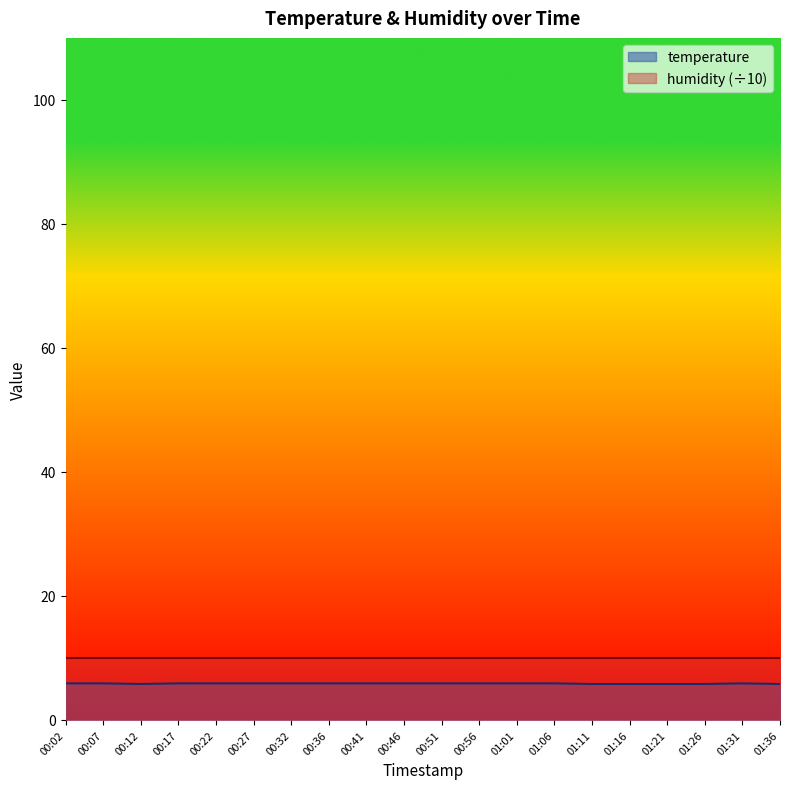

Which has a higher value, 00:51 or 00:32?

00:51